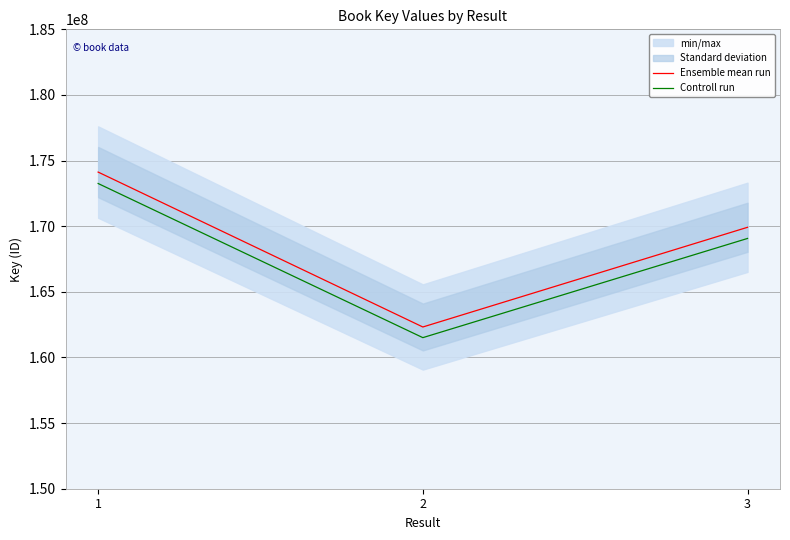

Is it true that Ensemble mean run equals 226155448.7 at 2?

False